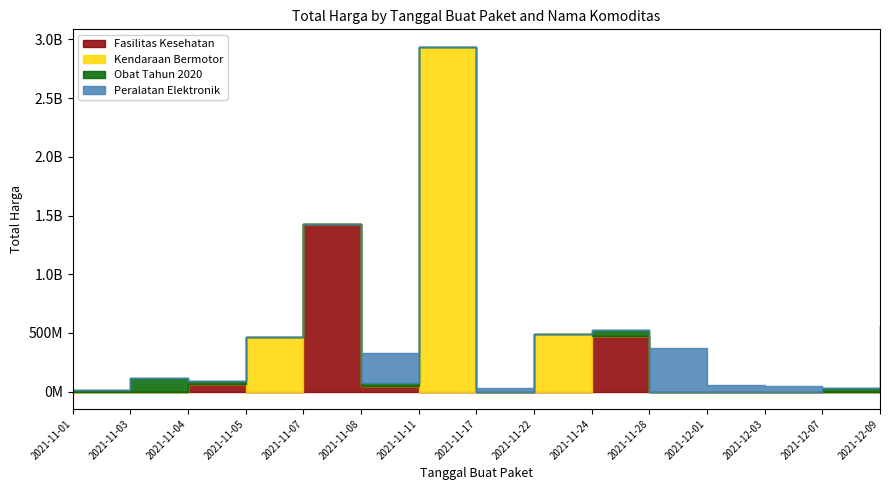

At which category does Obat Tahun 2020 reach its first local valley?

2021-11-03